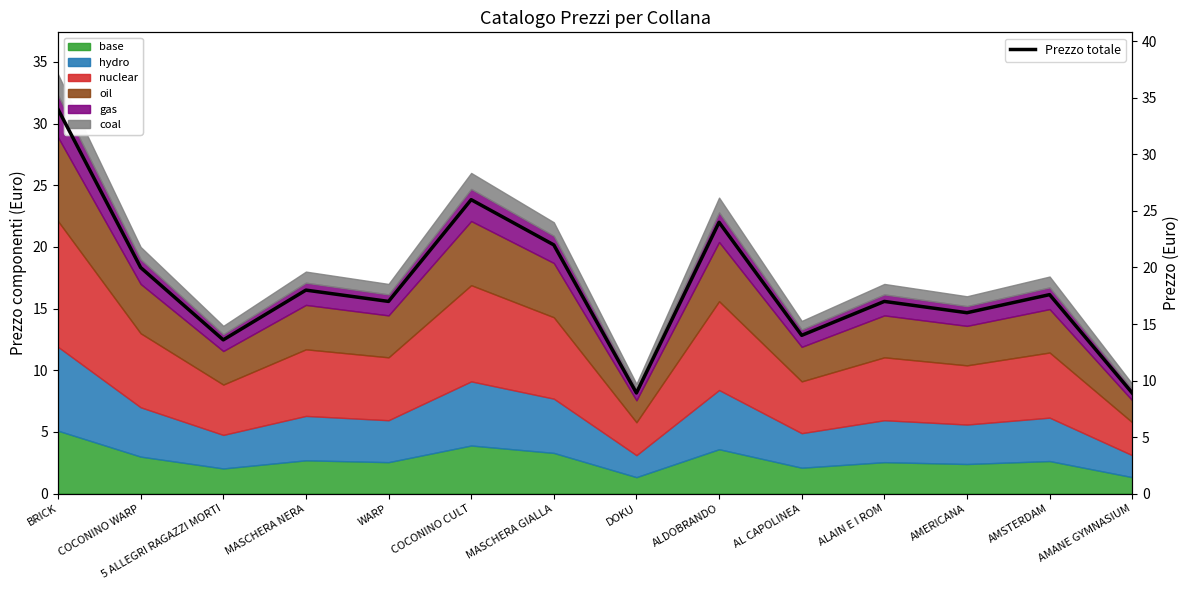

Does the chart display data point markers on the line(s)?

No